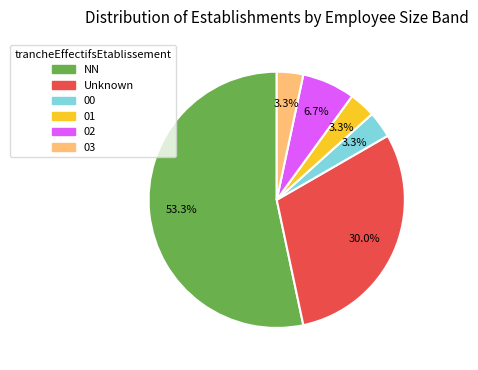

Does any single category account for the majority?

Yes